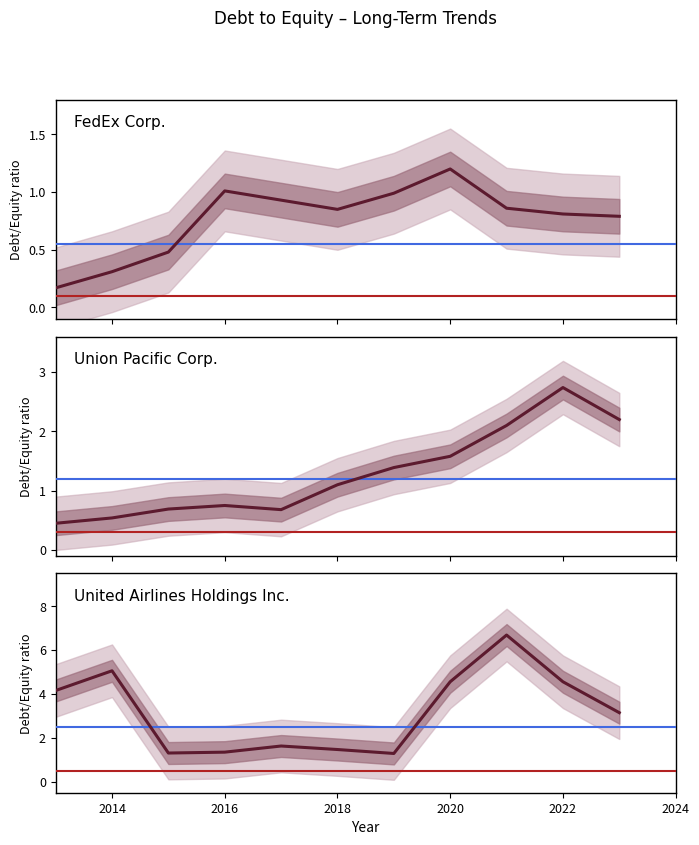

How many interior local peaks does the Union Pacific Corp. series have?

2